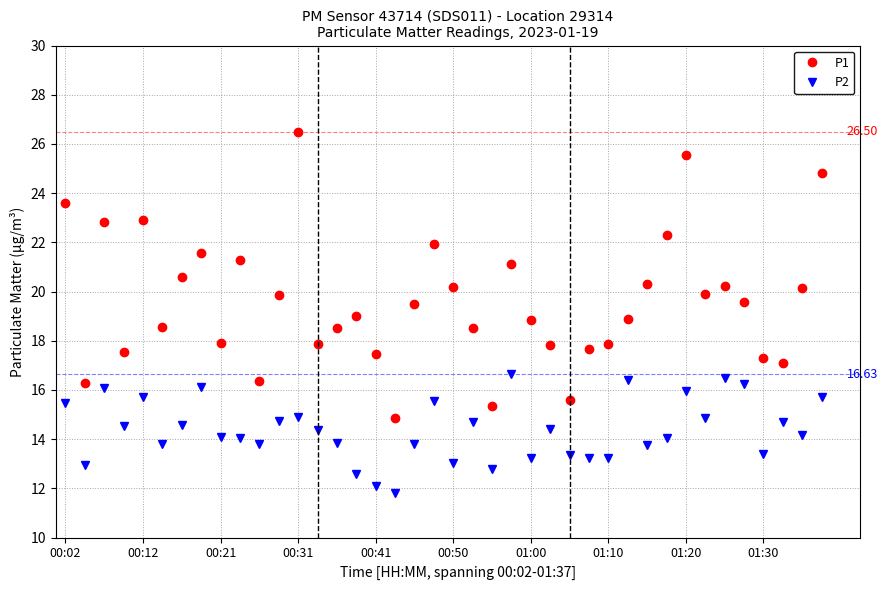

True or false: P2 has more than 2 interior local peaks.

True